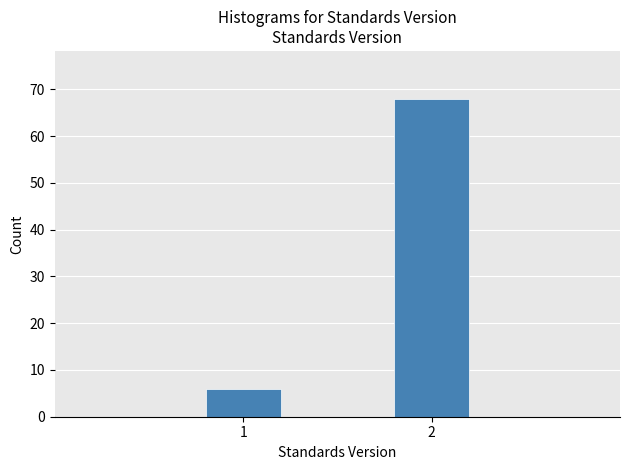

Reading left to right, extract all data points from this chart.

1=6	2=68